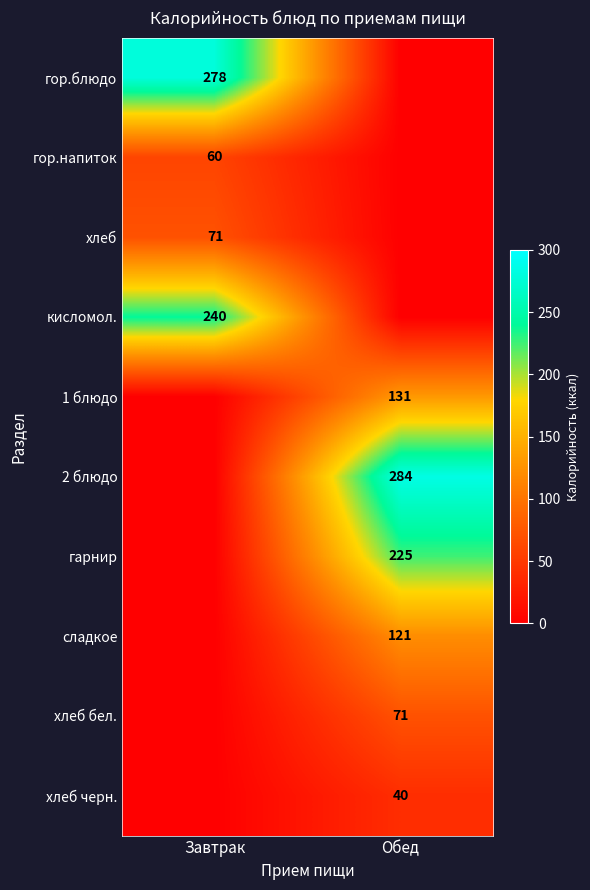

Is it true that хлеб equals 71 at Завтрак?

True